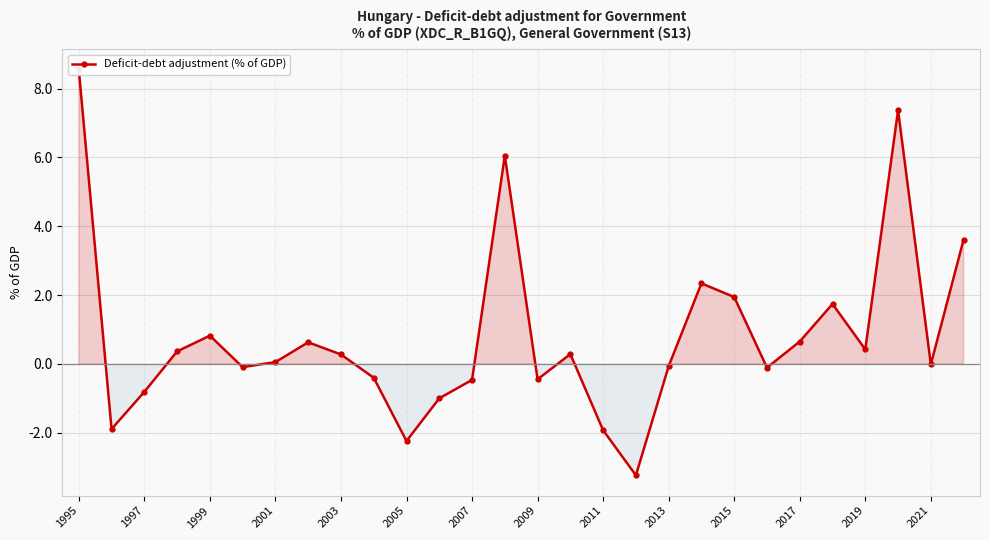

How many values are above zero?

15